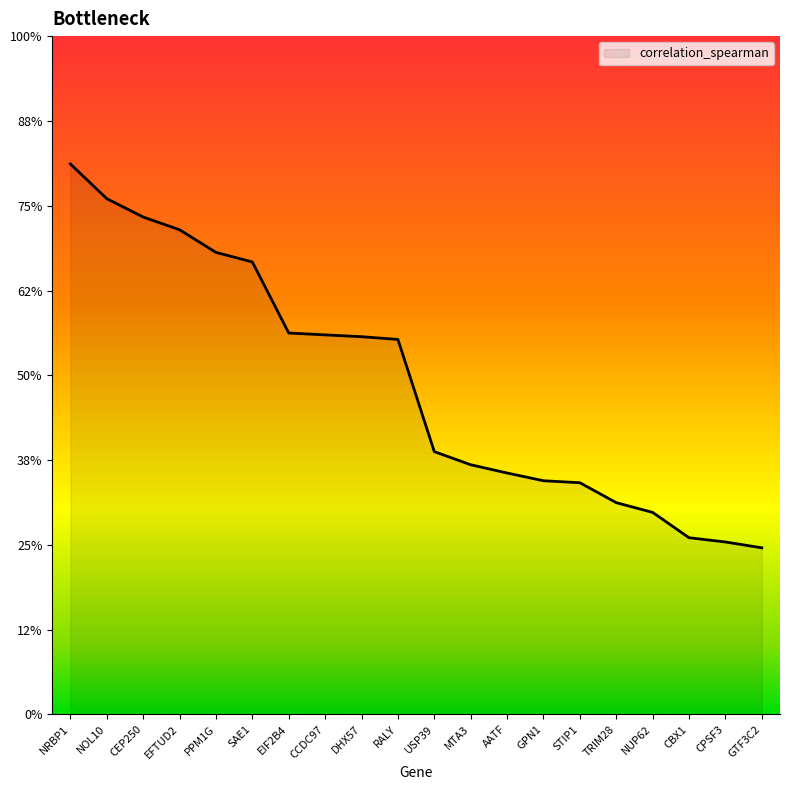

Between NRBP1 and MTA3, which is larger?

NRBP1